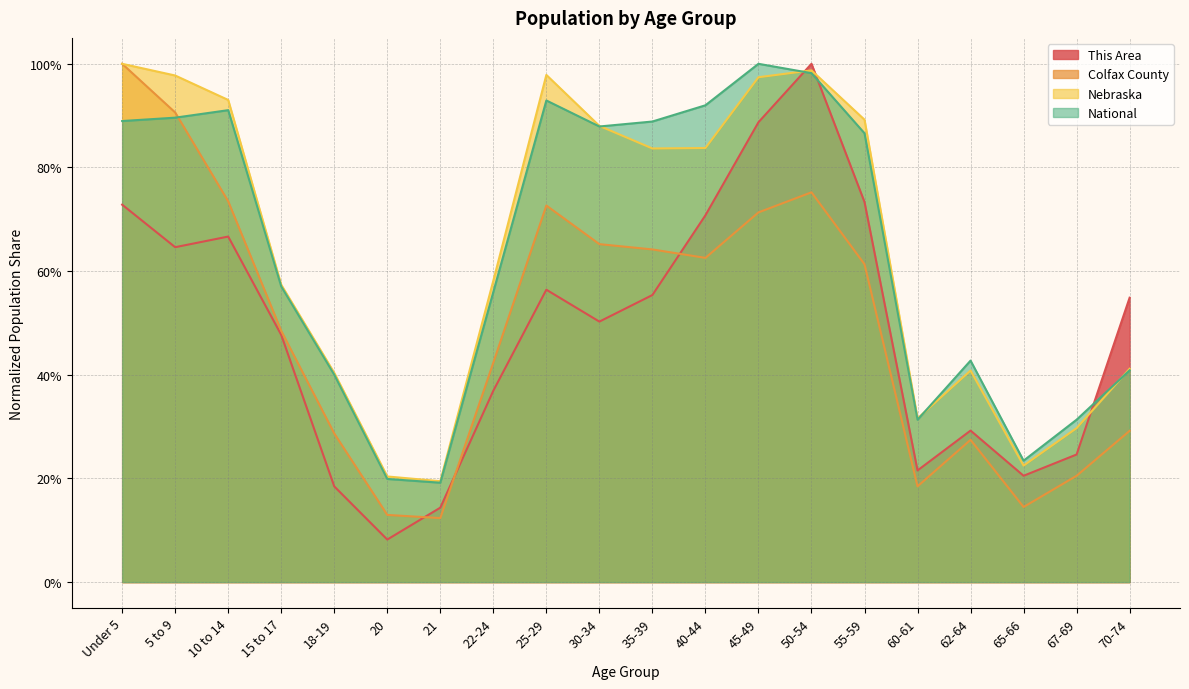

Which series has the largest range (max minus min)?

This Area